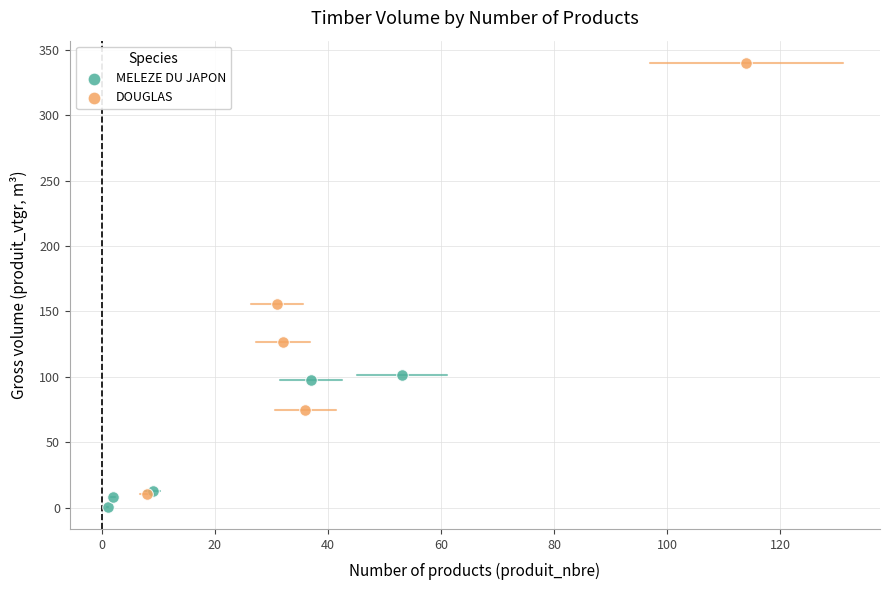

What are all the series names shown in the legend?

MELEZE DU JAPON, DOUGLAS